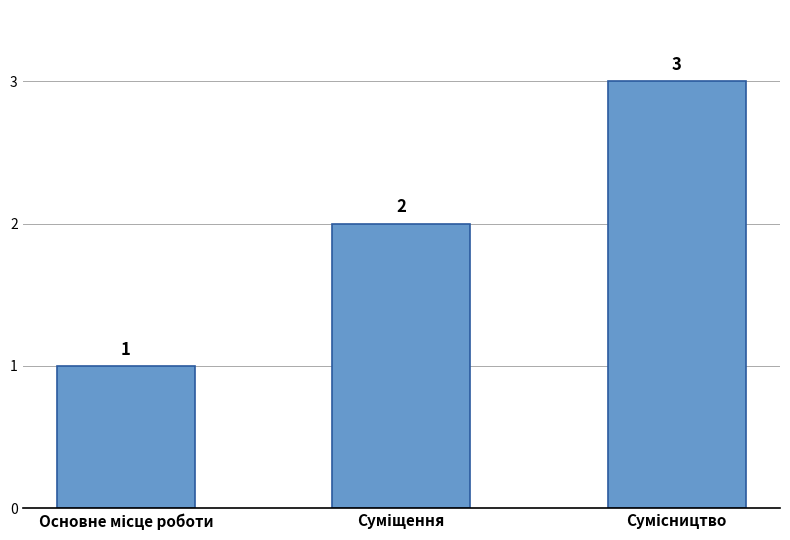

What is the value of the 1st bar from the left?

1